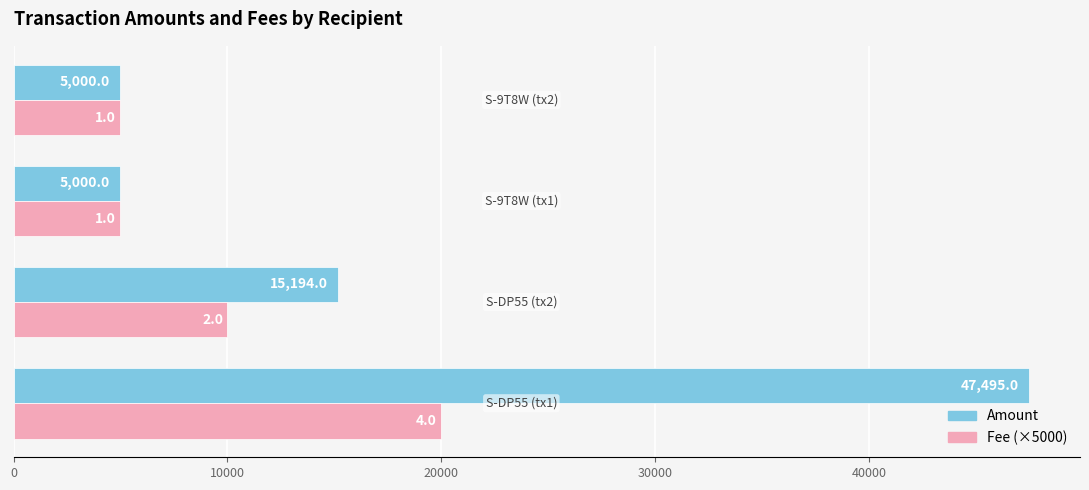

List the series in order of their overall mean, lowest first.

Fee (×5000), Amount